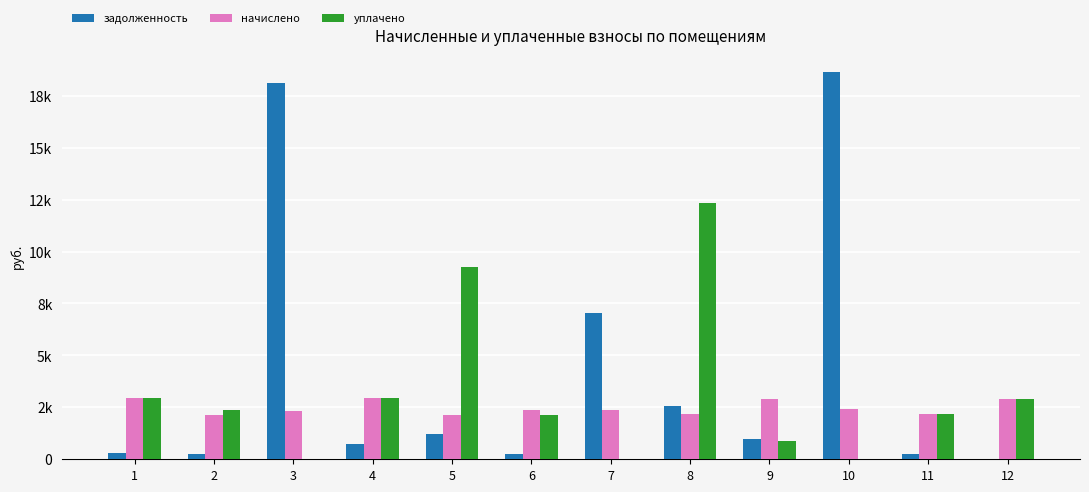

The задолженность series shows 18089.5 at 3. True or false?

True